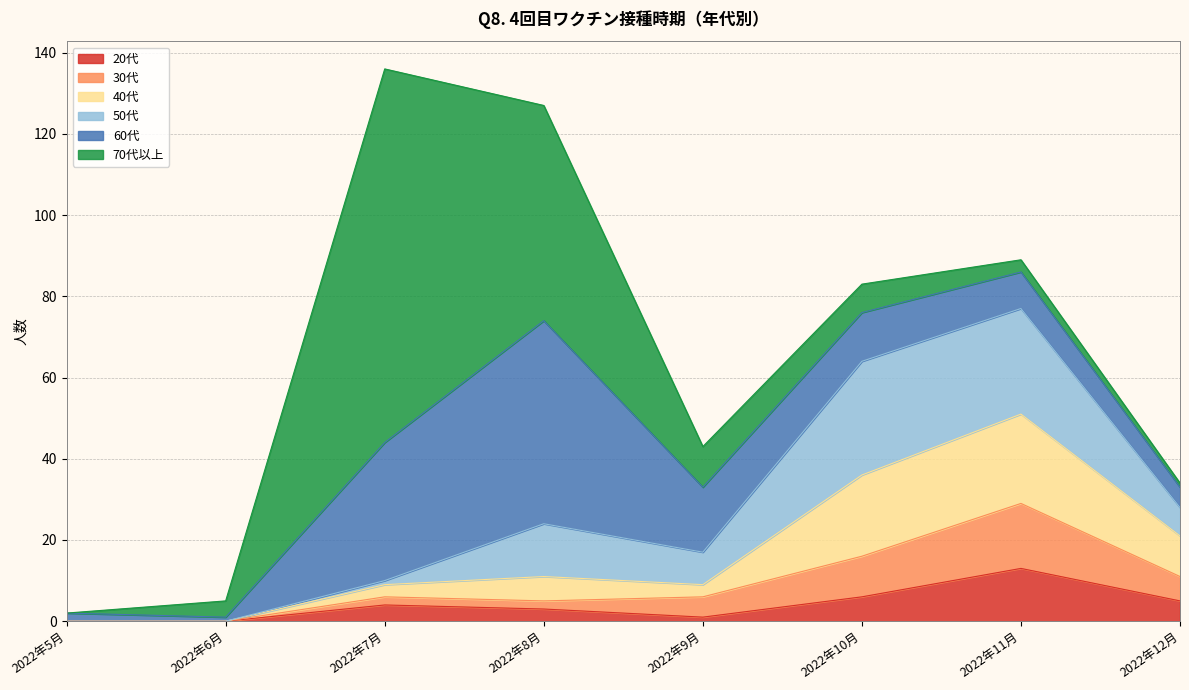

True or false: 20代 has a value of 0 at 2022年6月.

True